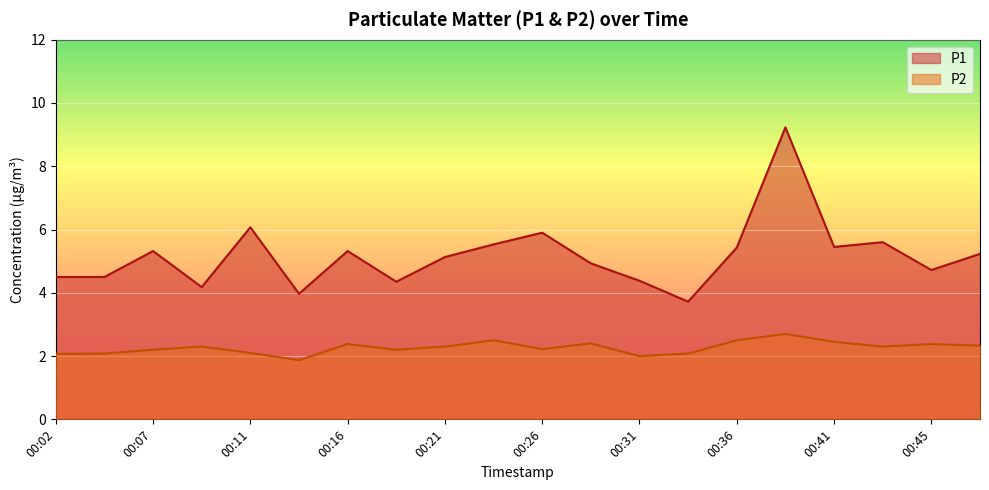

How many data points in P2 are less than 2?

1